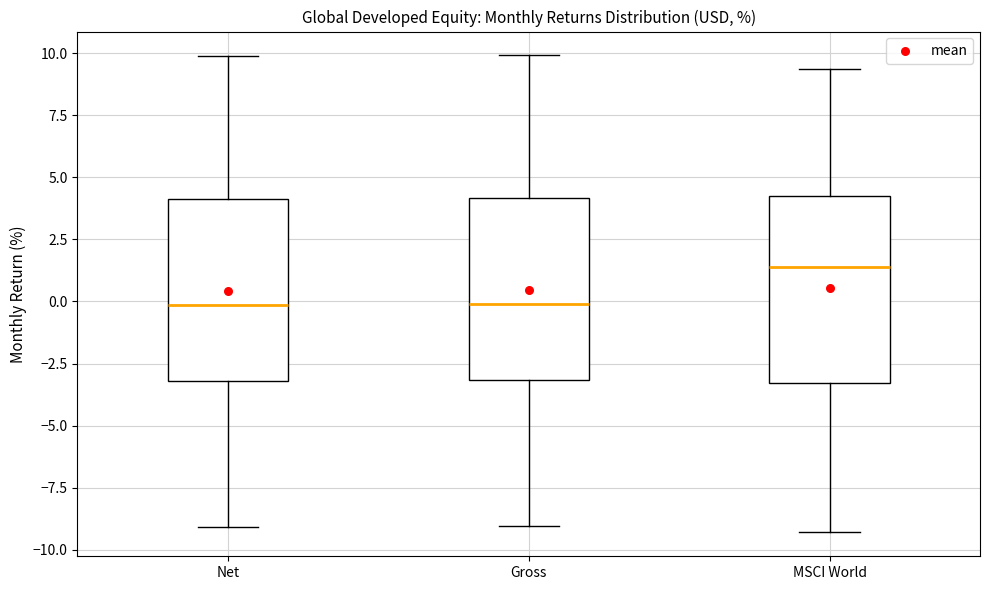

Where does the lower whisker of the box for MSCI World end on the y-axis? The values are not printed on the chart, so give them approximately, as read against the axis.

-9.5